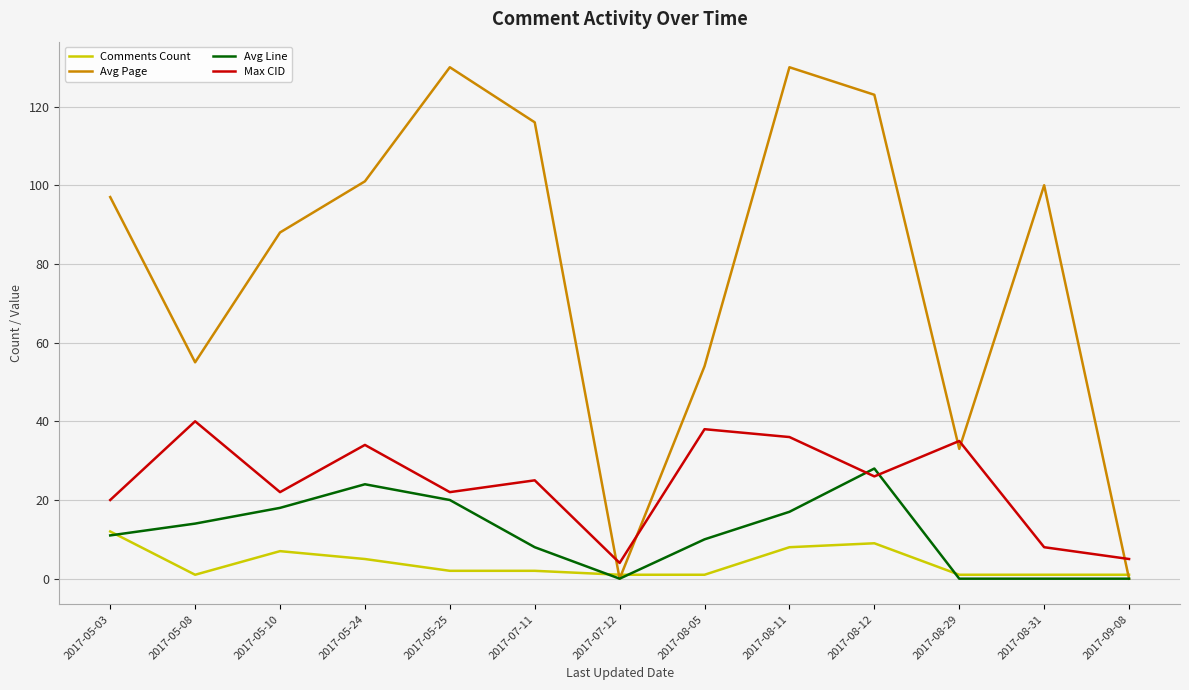

List the series in order of their peak value, lowest first.

Comments Count, Avg Line, Max CID, Avg Page